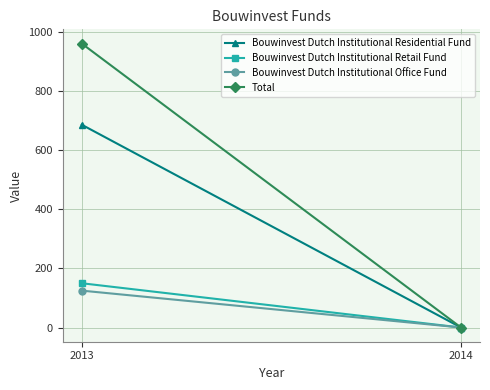

Between 2014 and 2013, which is larger?

2013